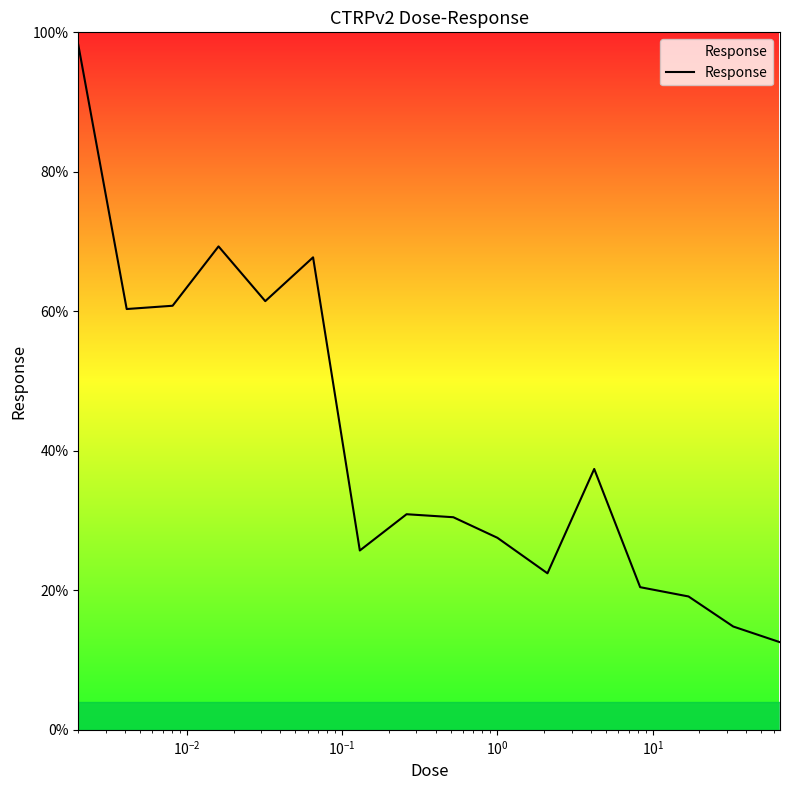

What is the minimum value shown in the chart?

12.6